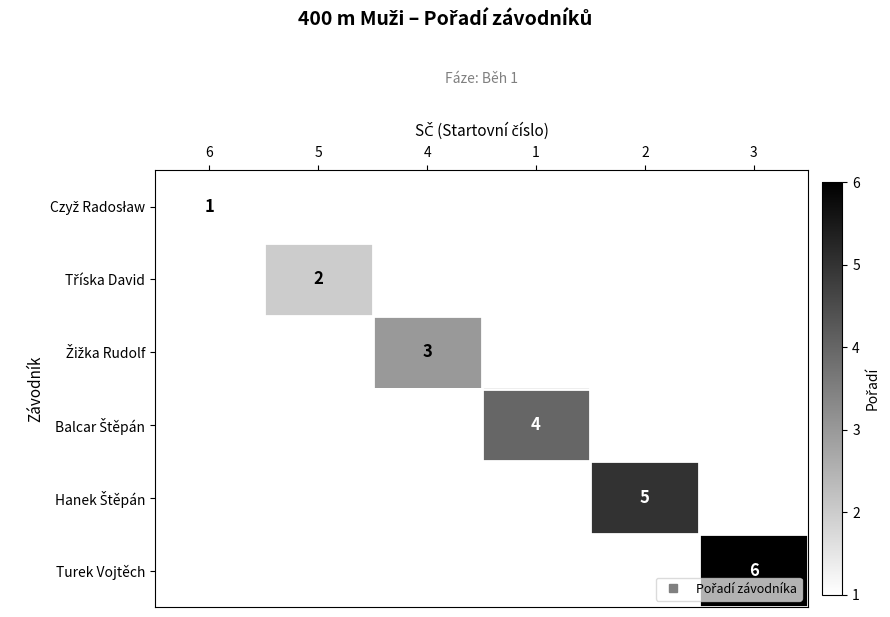

Which category has the lowest value across all series?

6